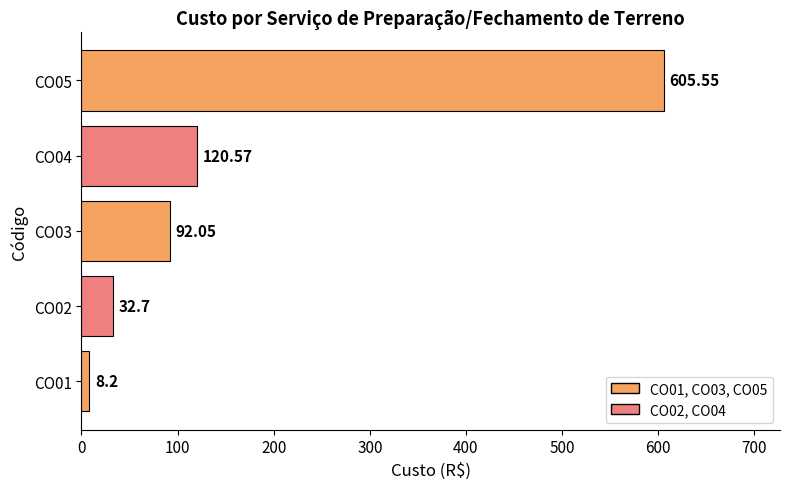

Count the number of categories in the chart.

5